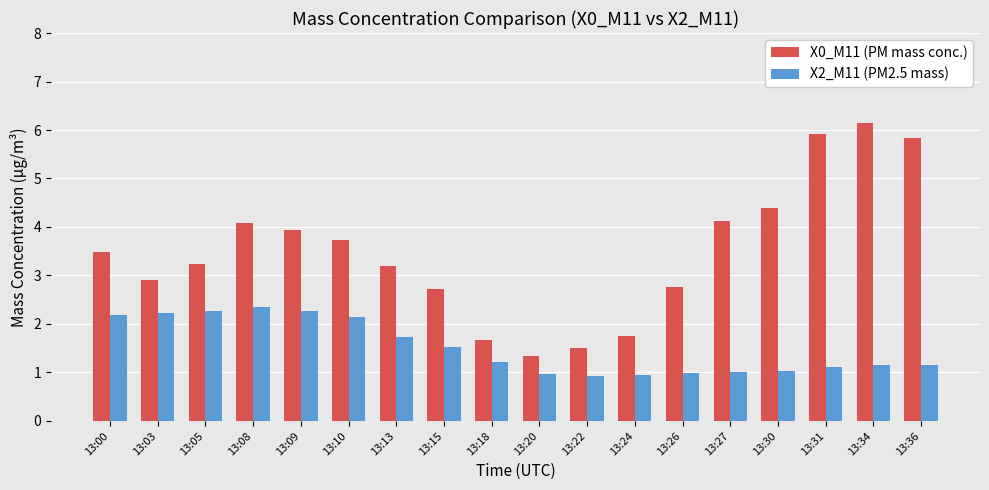

What is the highest value of the X0_M11 (PM mass conc.) series?

6.1